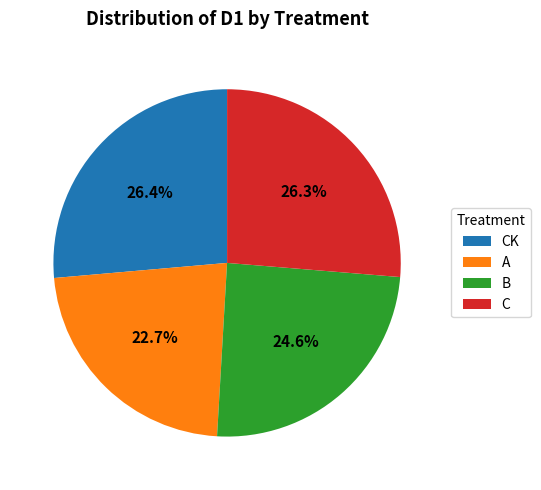

Which has a higher value, A or C?

C